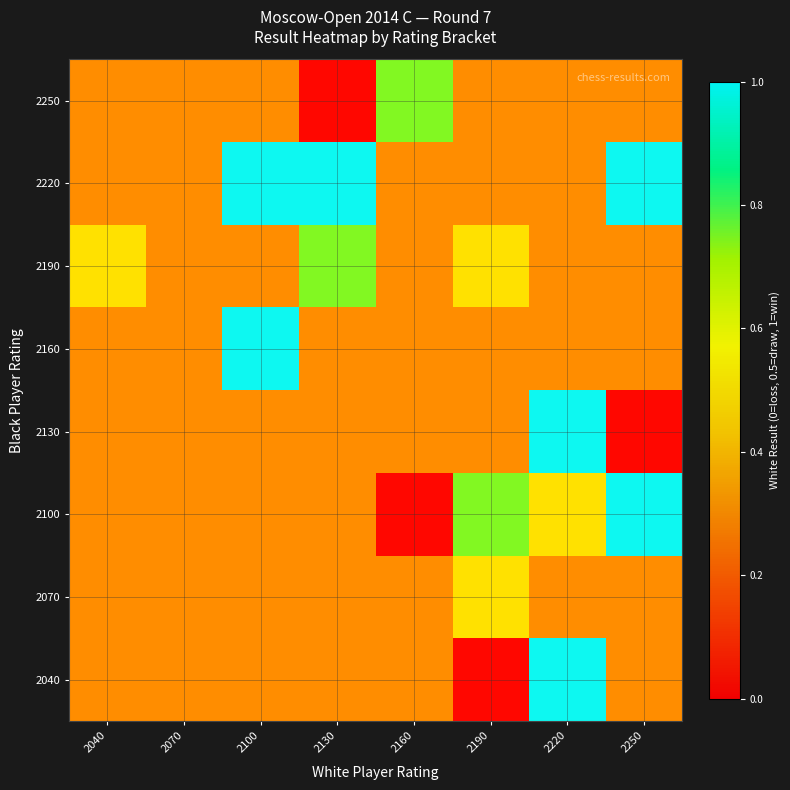

At how many categories does at least one series exceed 0?

8